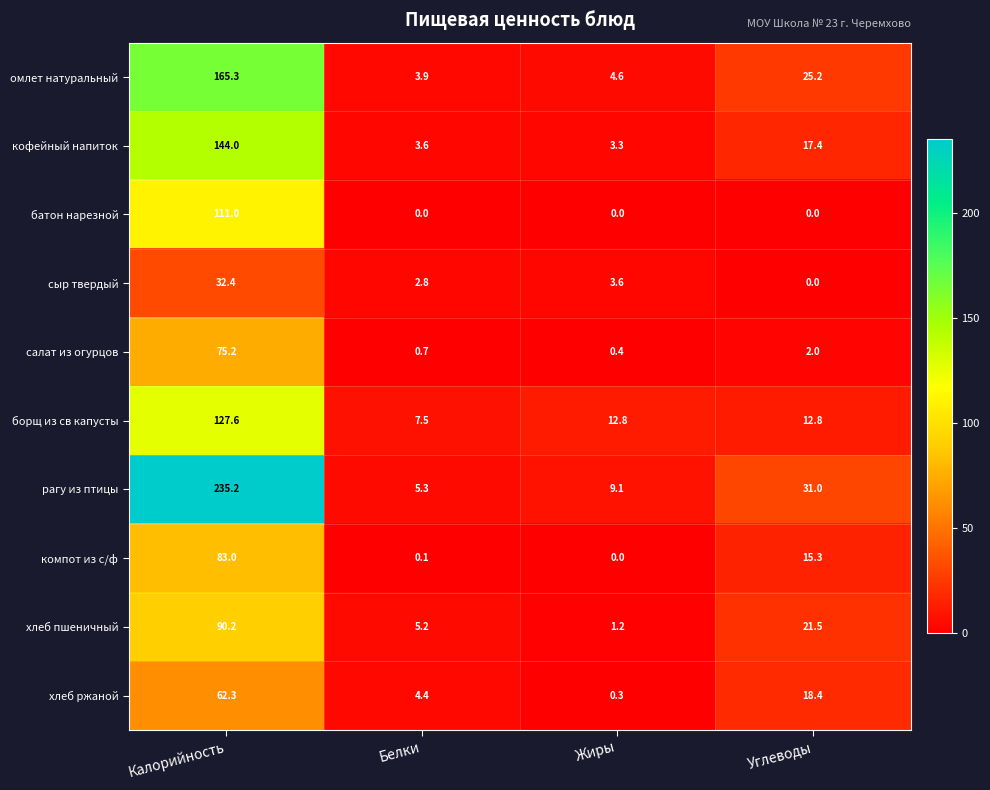

Is it true that салат из огурцов equals 0.4 at Жиры?

True